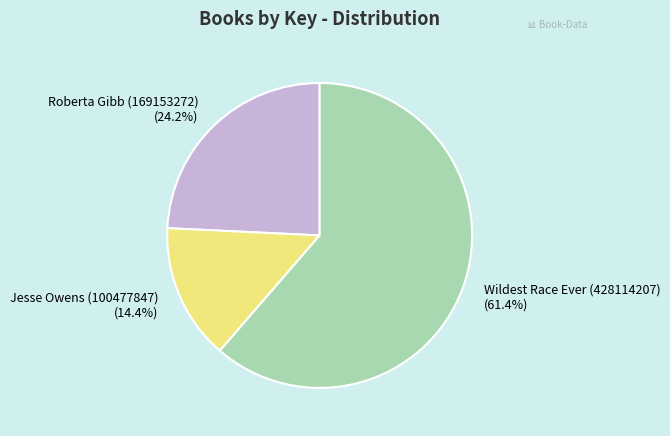

The Jesse Owens (100477847) slice represents 21% of the pie. True or false?

False